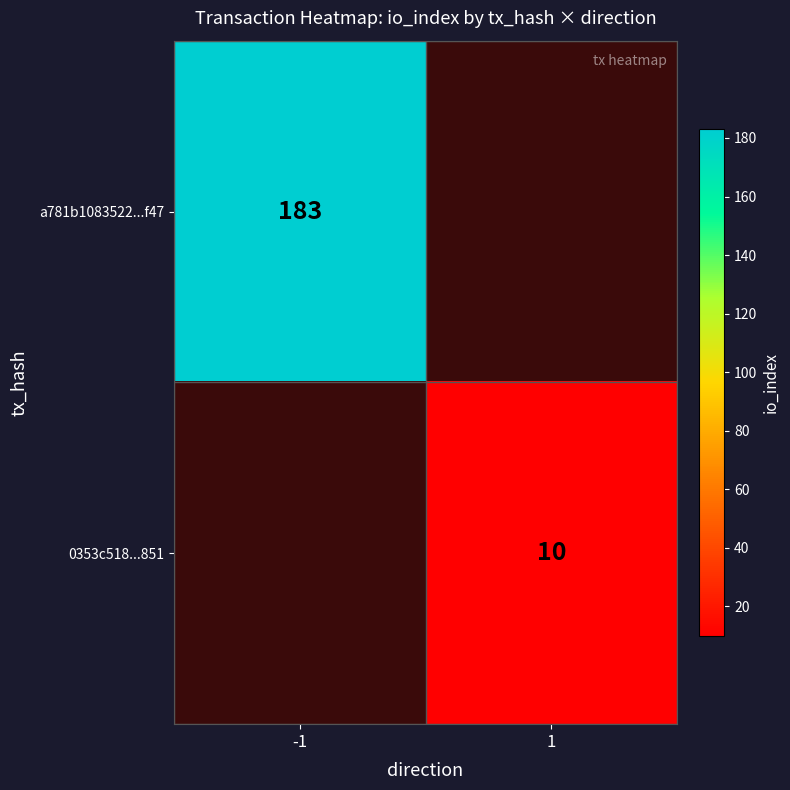

True or false: 0353c518...851 has a value of 6 at 1.

False